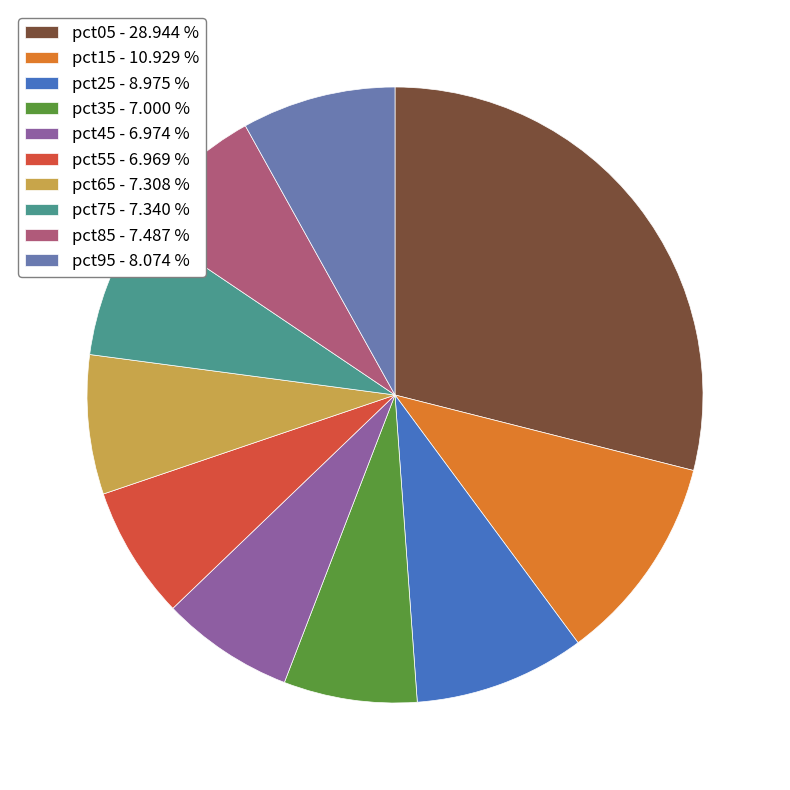

Which has a higher value, pct15 - 10.929 % or pct55 - 6.969 %?

pct15 - 10.929 %